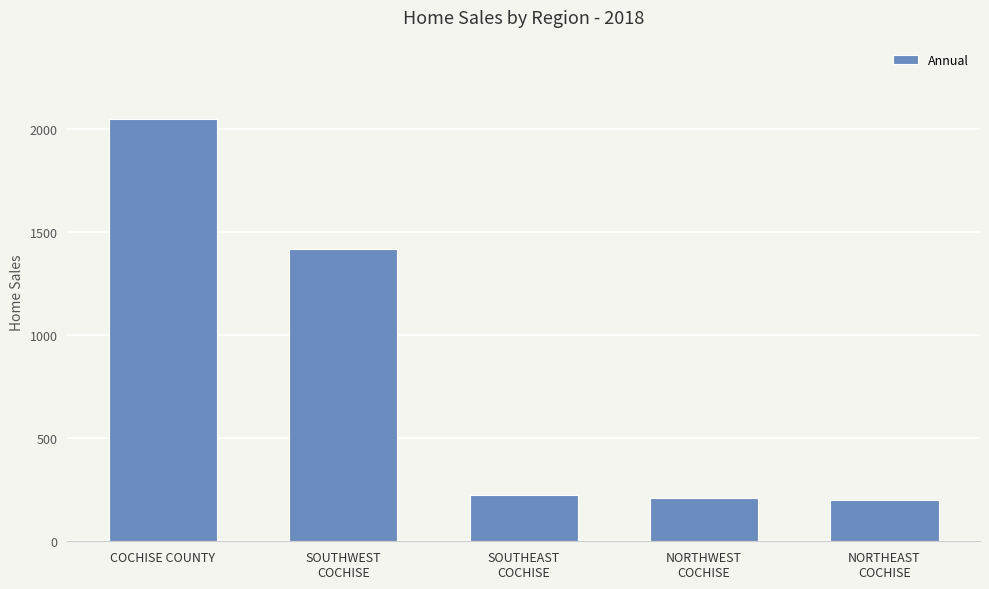

What is the sum of the values at NORTHEAST
COCHISE and COCHISE COUNTY?

2252